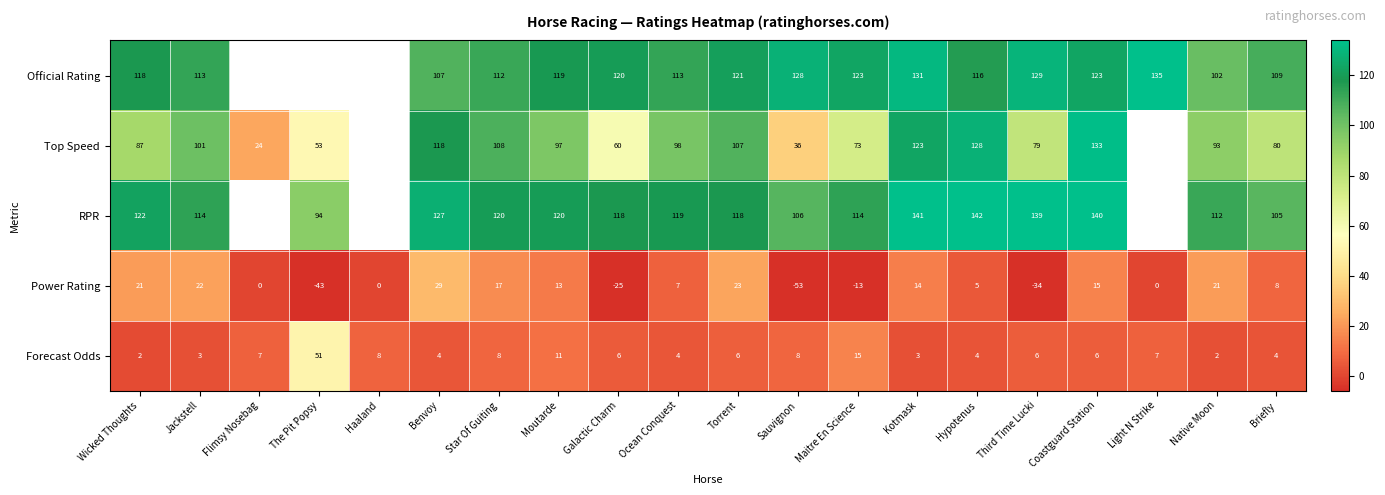

Rank the series at Kotmask from highest to lowest value.

RPR, Official Rating, Top Speed, Power Rating, Forecast Odds